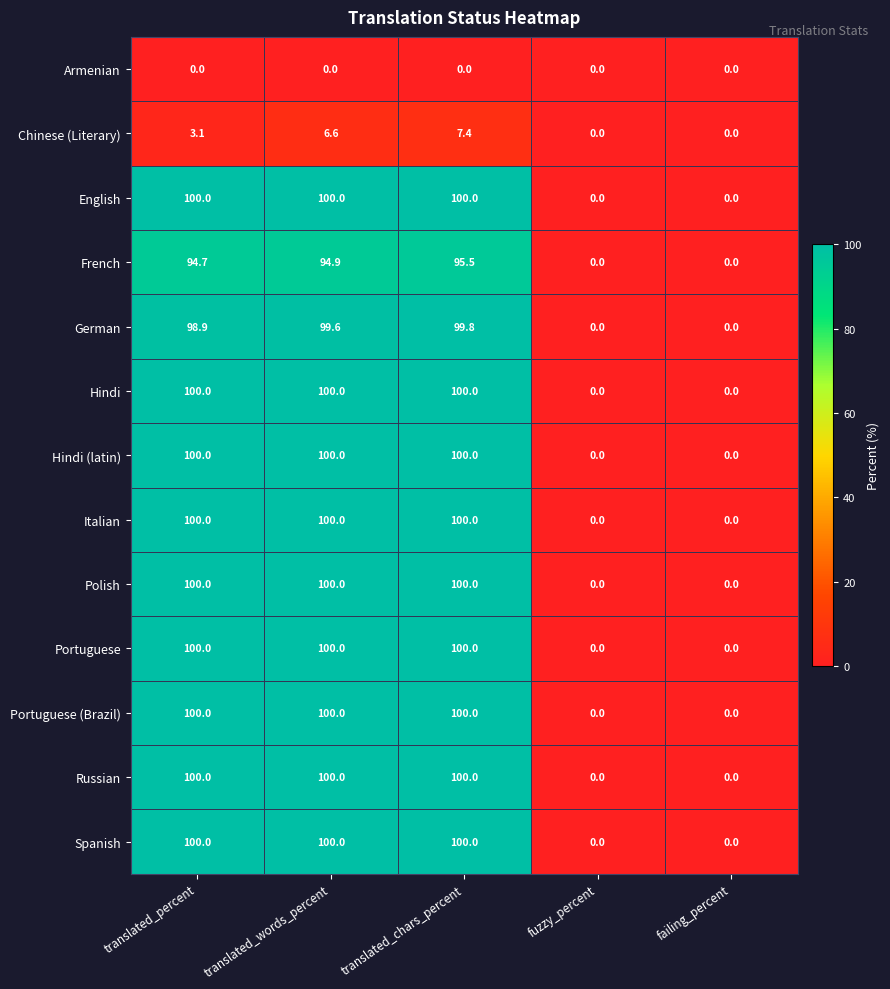

Count the Portuguese values in the range 0 to 100.

5